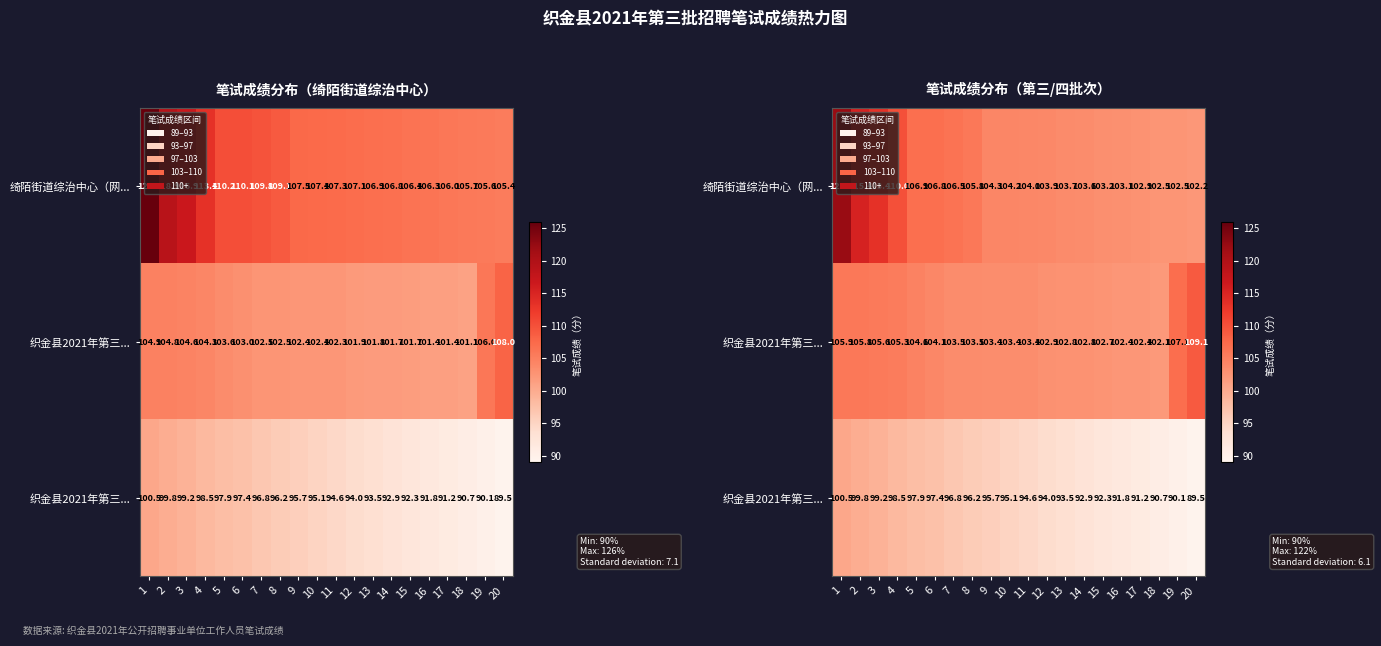

What is the total value across all series at 20?

300.8